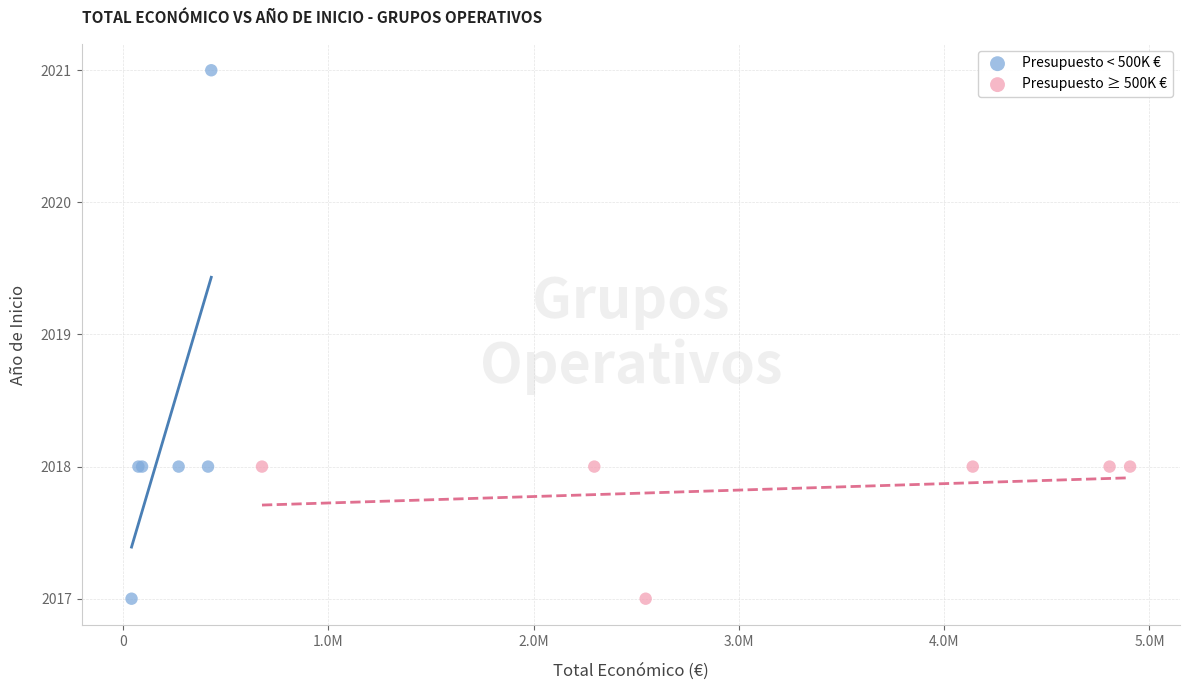

What are all the series names shown in the legend?

Presupuesto < 500K €, Presupuesto ≥ 500K €